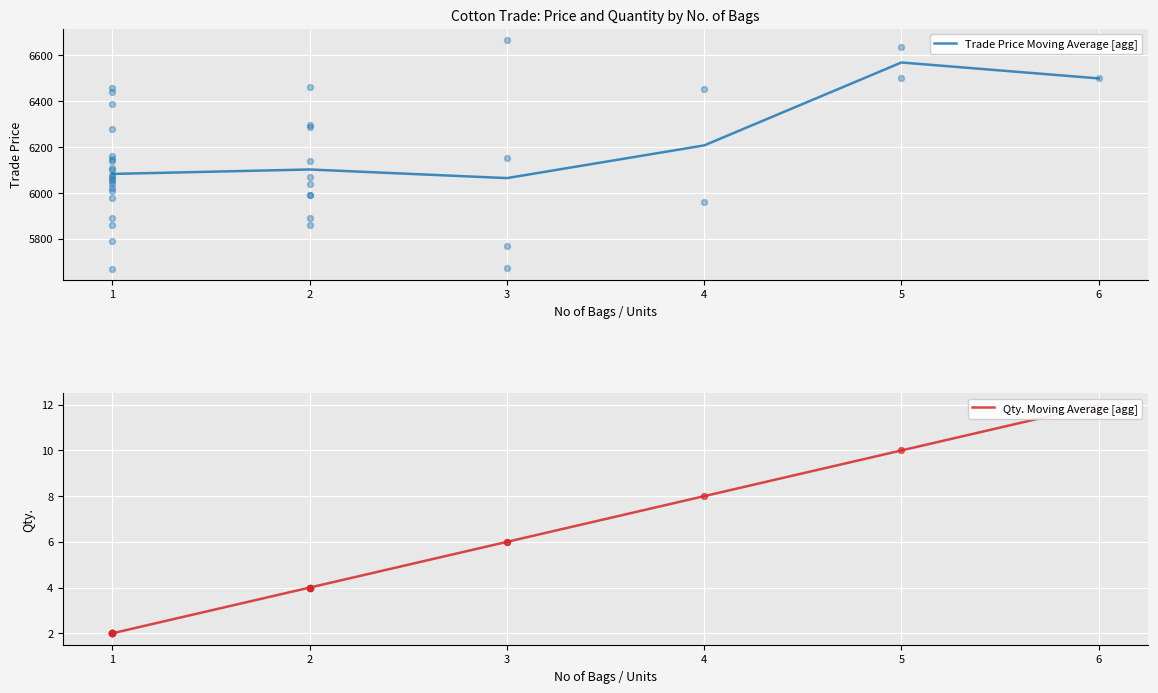

Which series contains the highest Y value?

Trade Price Moving Average [agg]